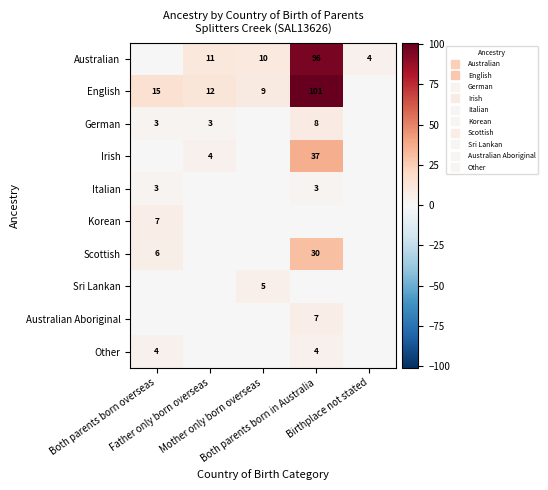

What is the maximum value for Korean?

7